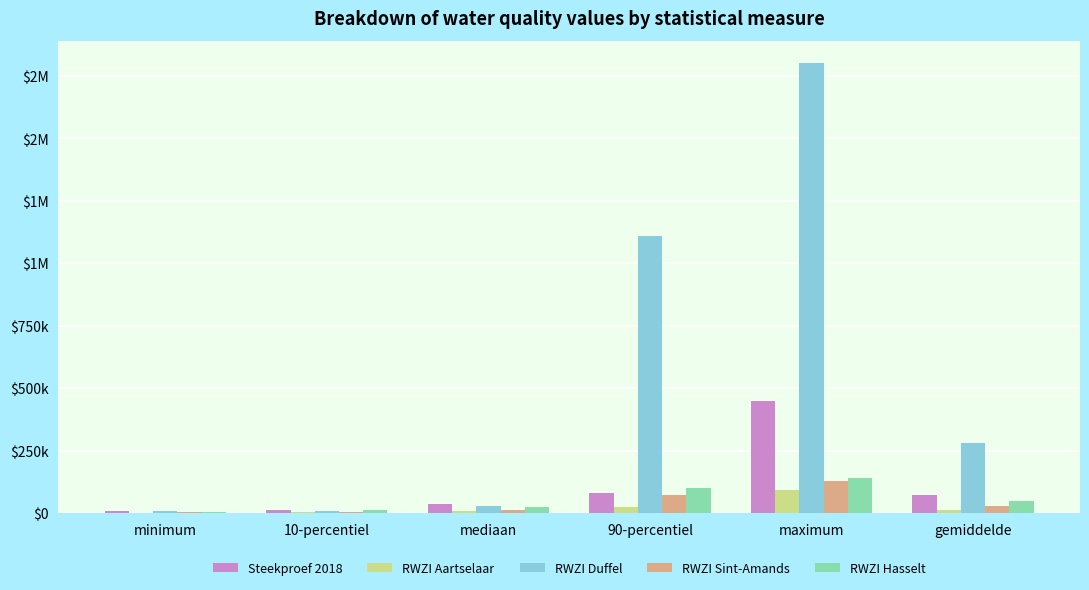

Are the bars grouped side by side (vs. stacked)?

Yes